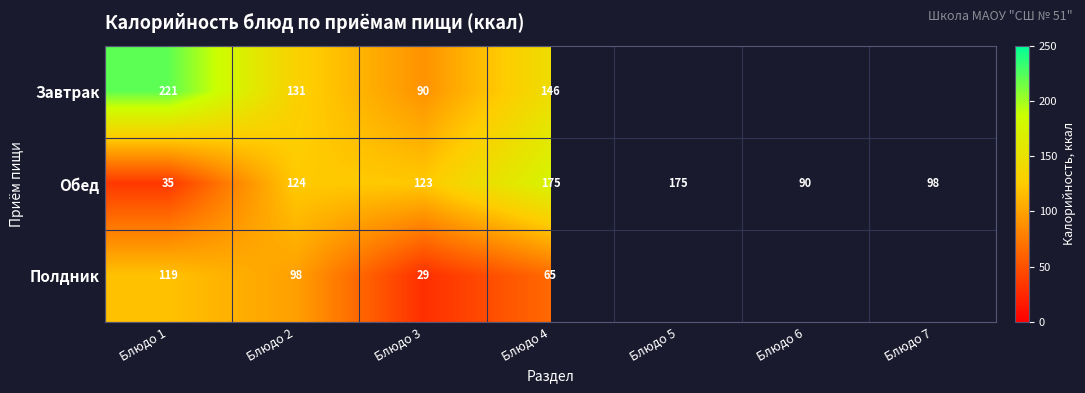

Where does the Обед series first go above 123?

Блюдо 2